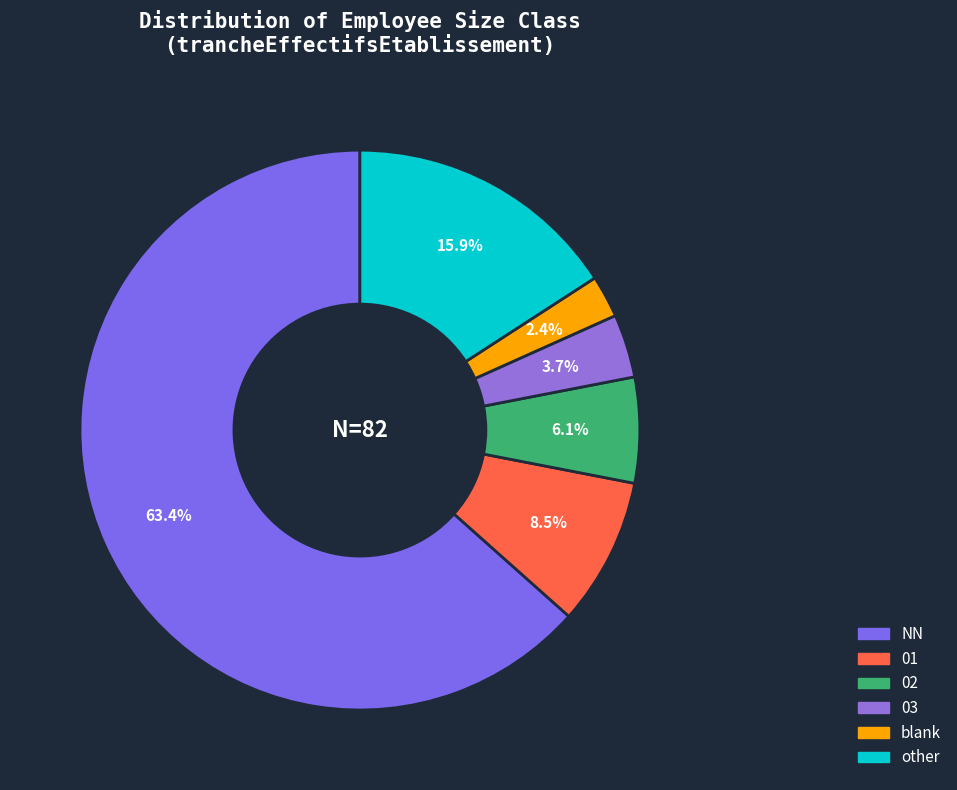

Count the number of slices in the pie.

6